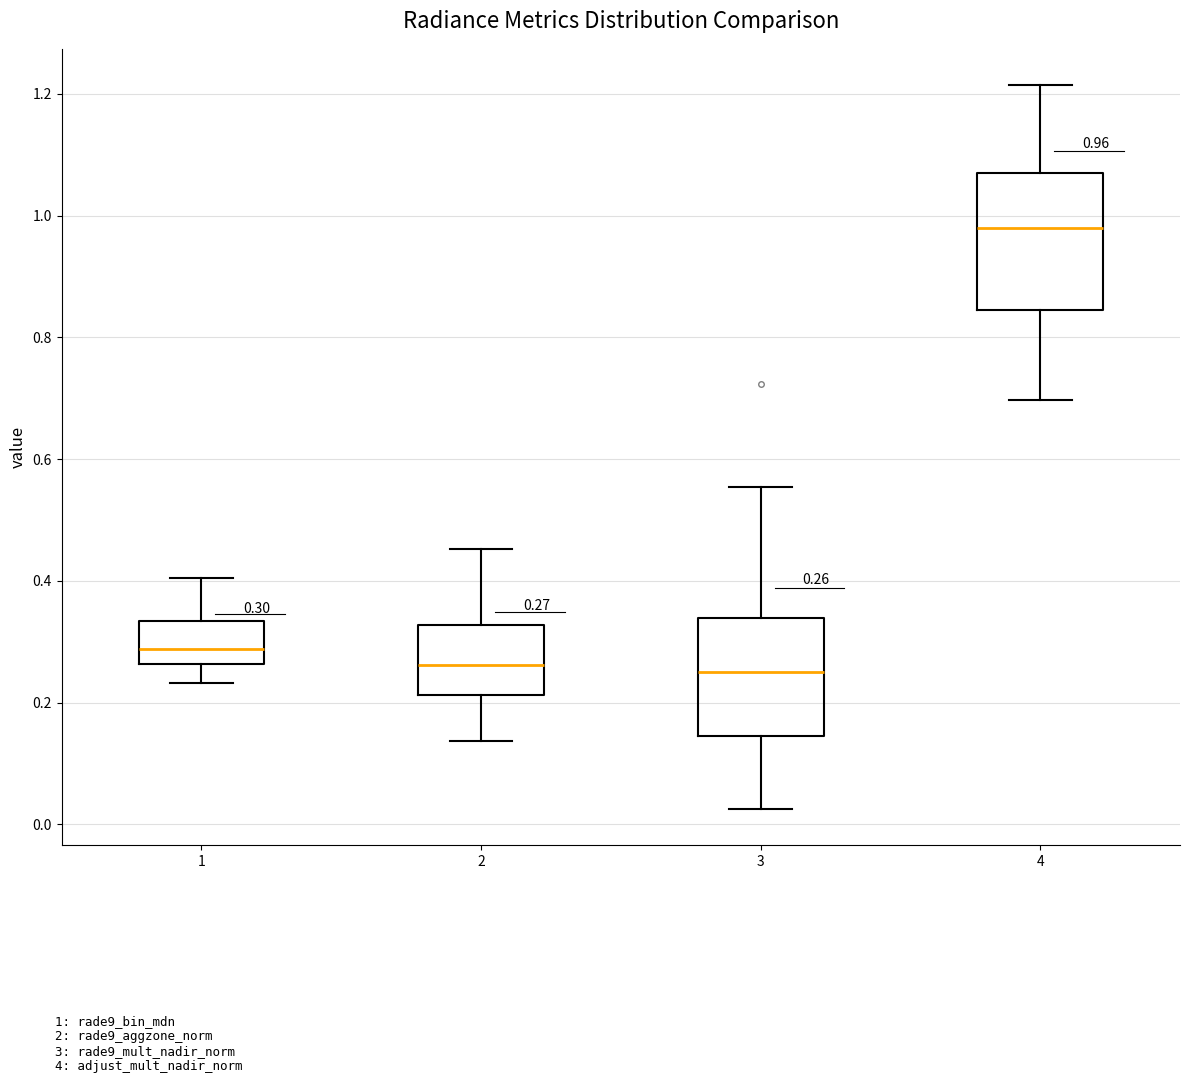

Which box is the tallest, from its lower edge to its upper edge?

4